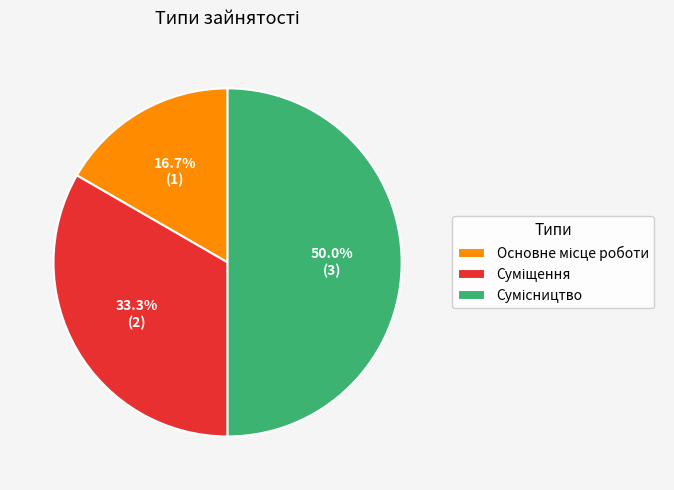

Which has a higher value, Сумісництво or Суміщення?

Сумісництво